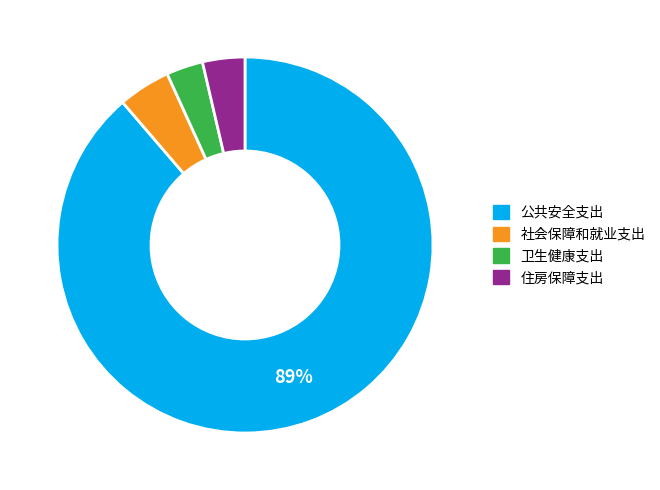

Is it true that 卫生健康支出 is 3% of the pie?

True